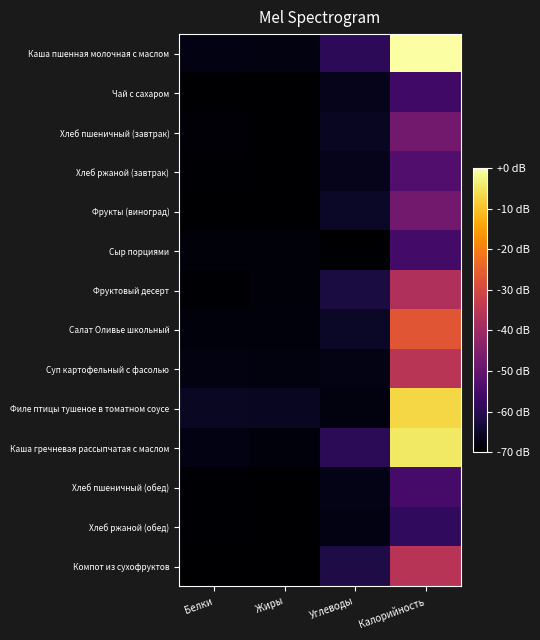

What is the minimum value shown in the chart?

-70.0